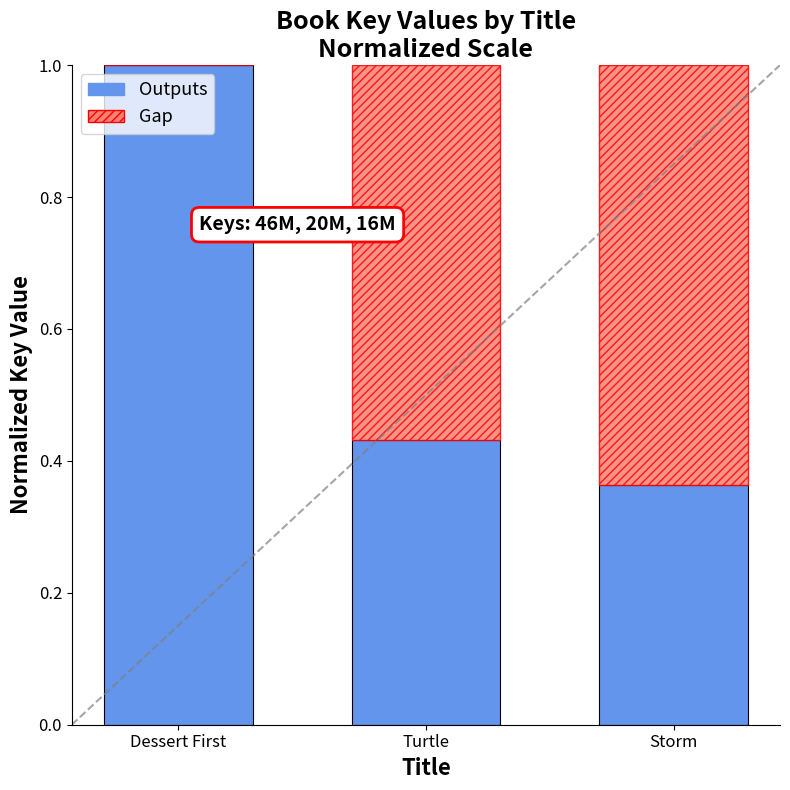

How many series are shown in this chart?

2